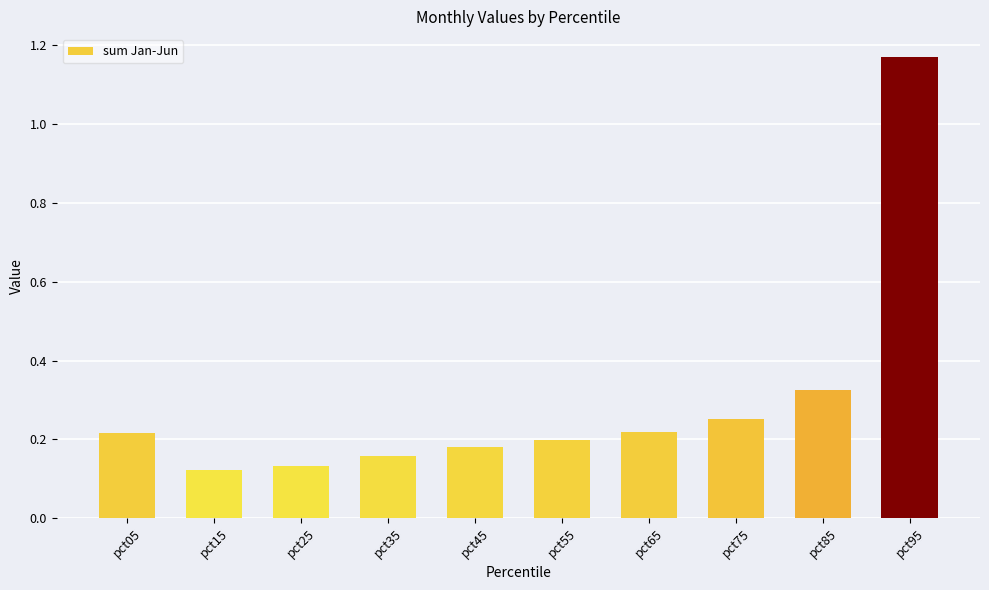

Which label corresponds to the largest value in the chart?

pct95